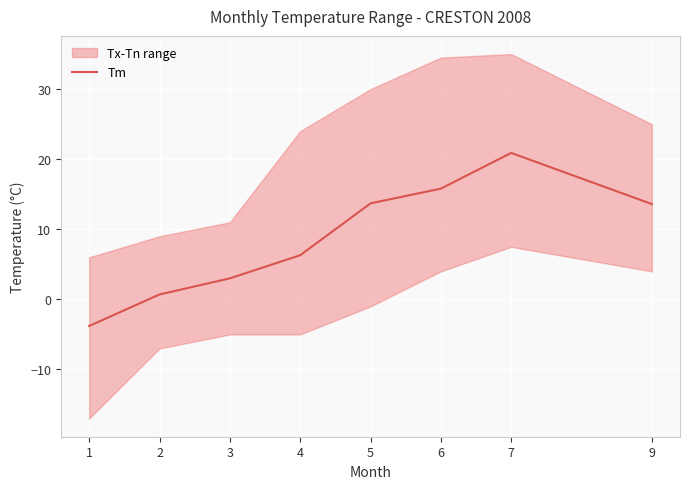

How many values are below 13?

4